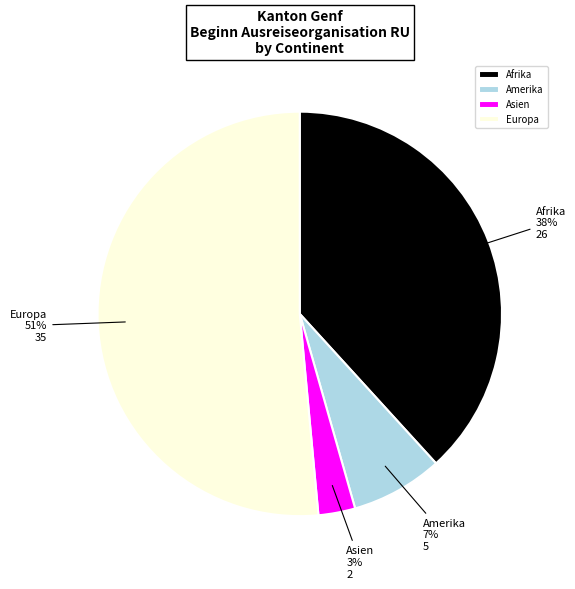

Count the number of slices in the pie.

4